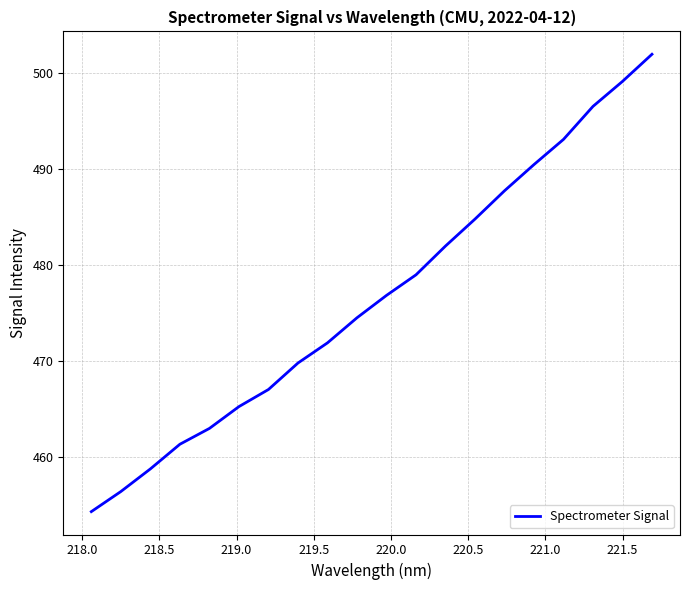

What is the greatest value displayed?

501.9